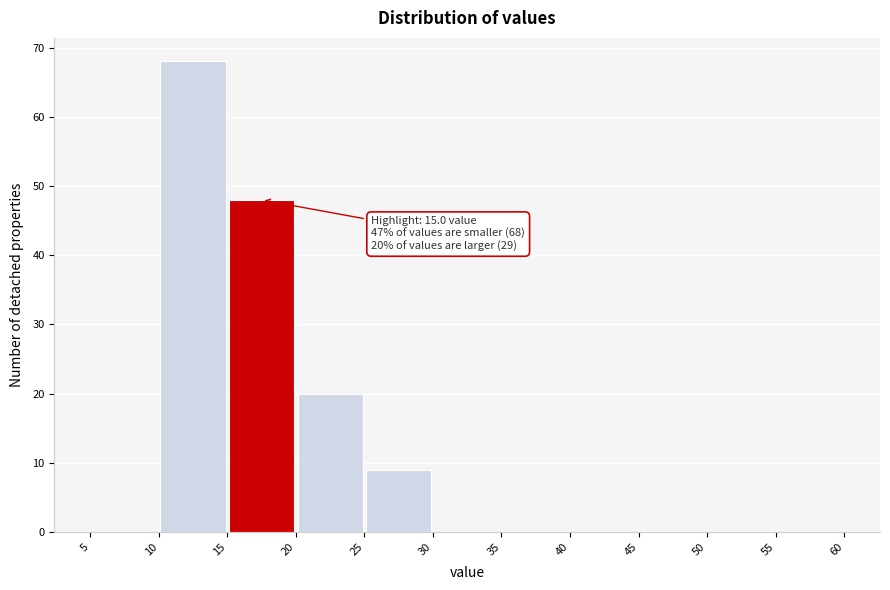

Which range on the x-axis has the tallest bar?

10 to 15